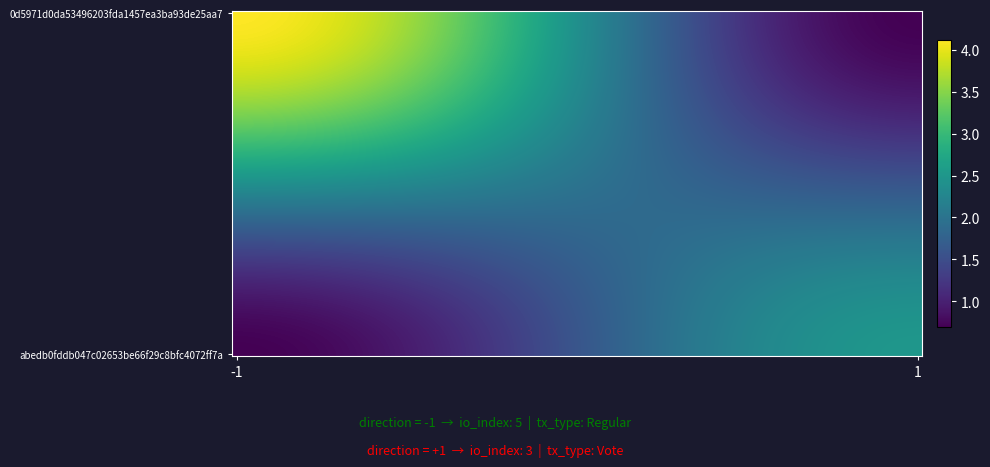

How many data points does each series have?

2